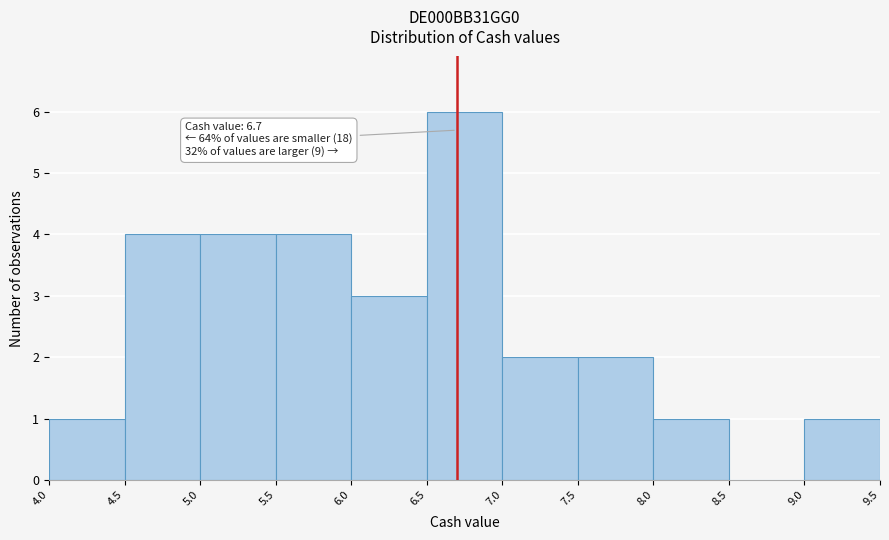

Which range on the x-axis has the tallest bar?

6.5 to 7.0